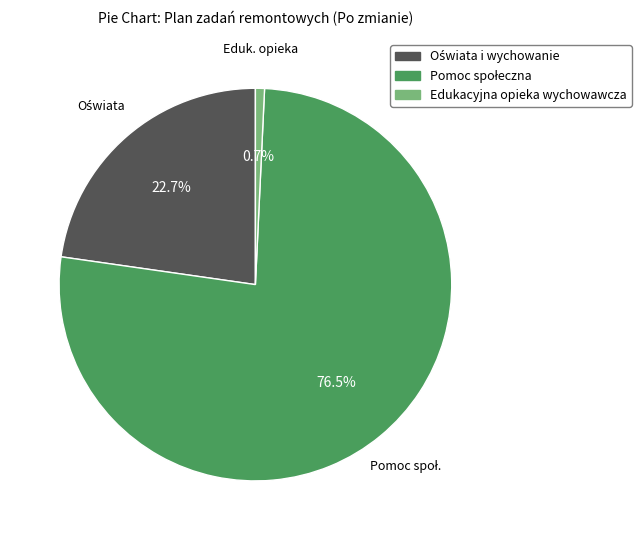

Is there any slice that represents more than half of the pie?

Yes